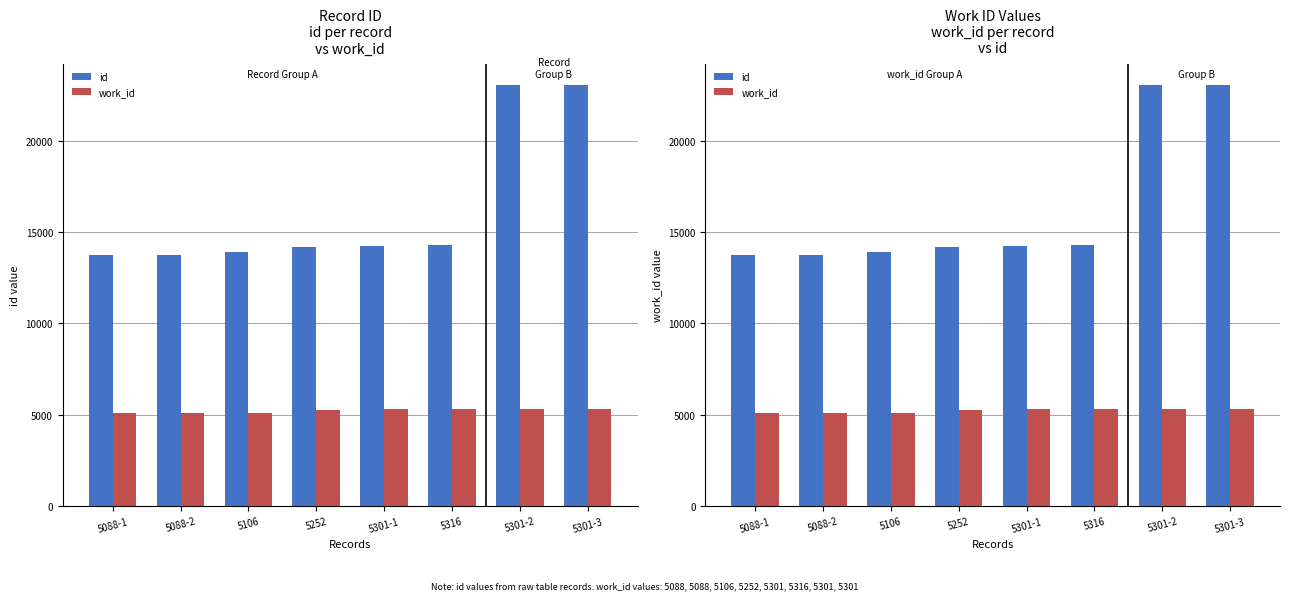

List the series in order of their peak value, highest first.

id, work_id